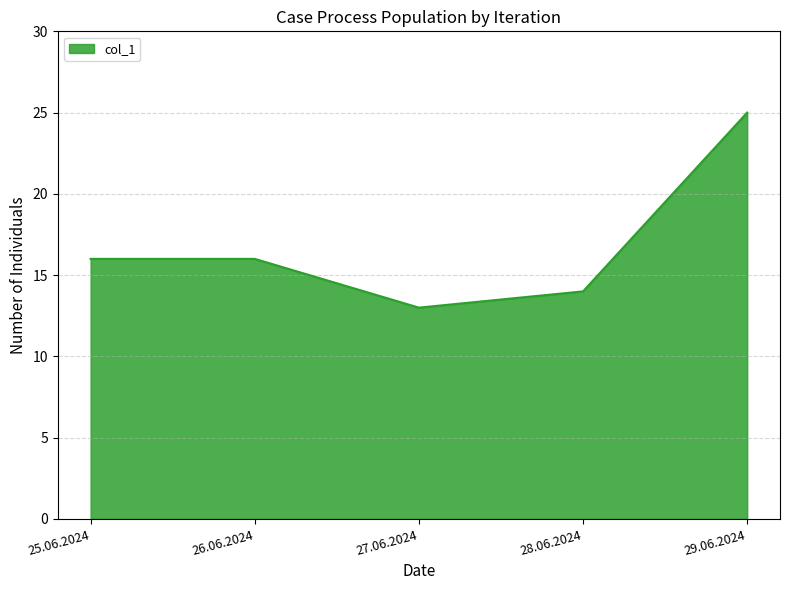

What is the change in value from 25.06.2024 to 27.06.2024?

-3